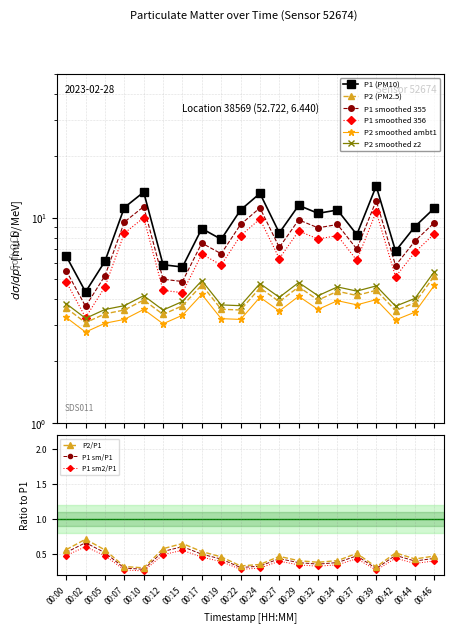

True or false: P2/P1 has more than 1 points higher than both neighbors.

True